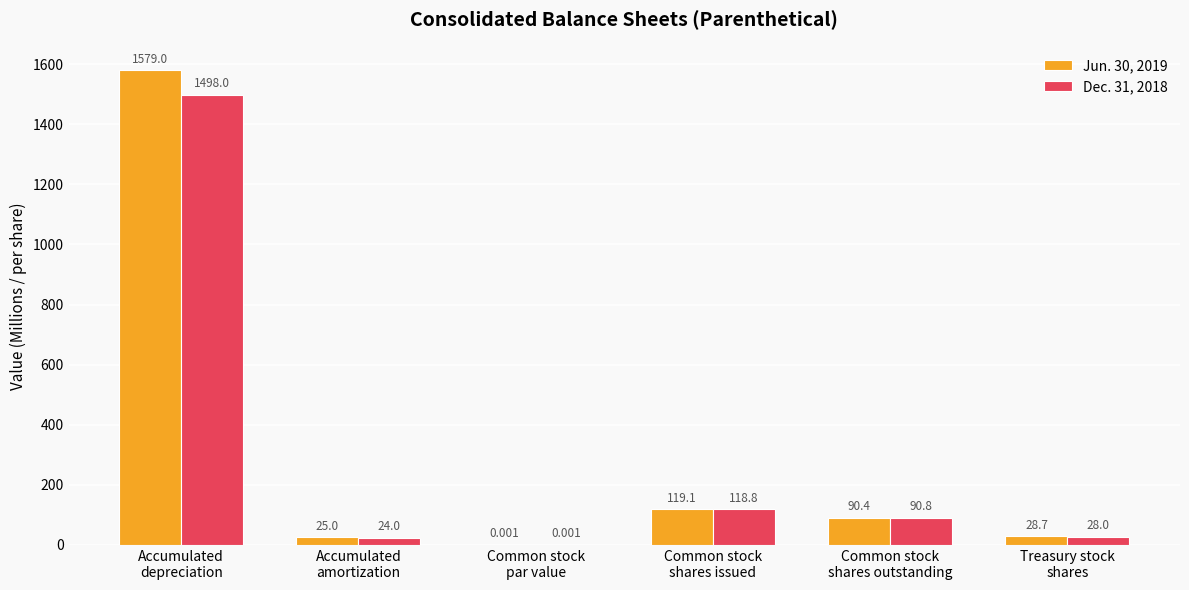

Between Accumulated
amortization and Treasury stock
shares, which series saw the biggest shift?

Dec. 31, 2018